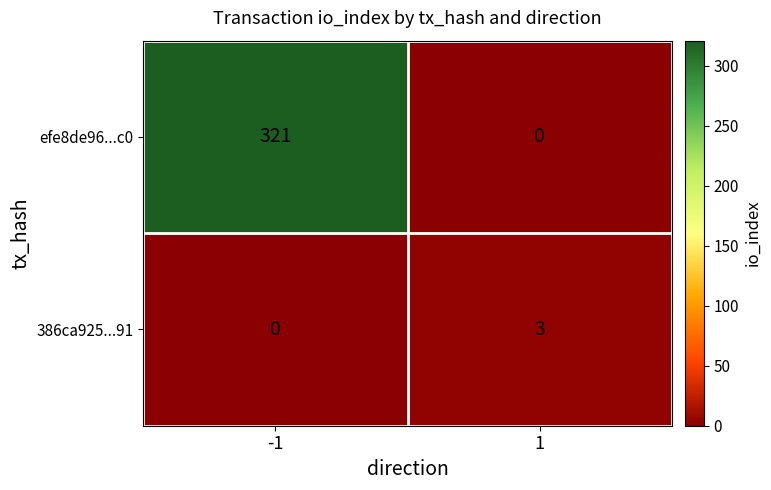

What is the sum of all efe8de96...c0 values?

321